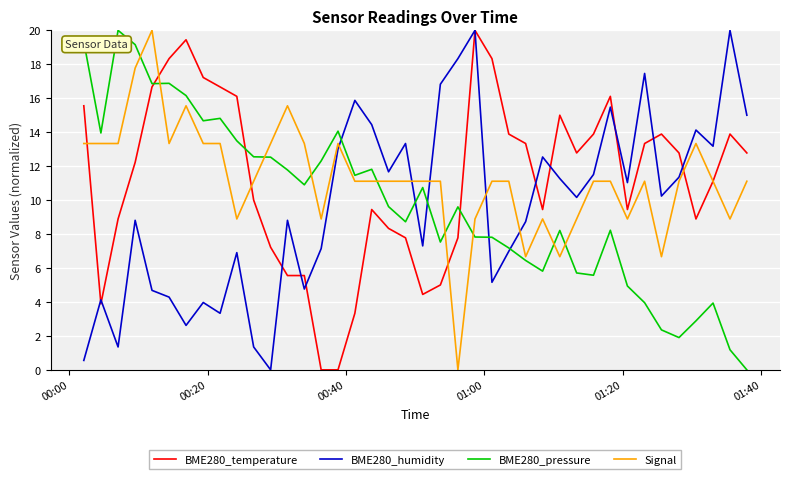

What is the greatest value displayed?

20.0